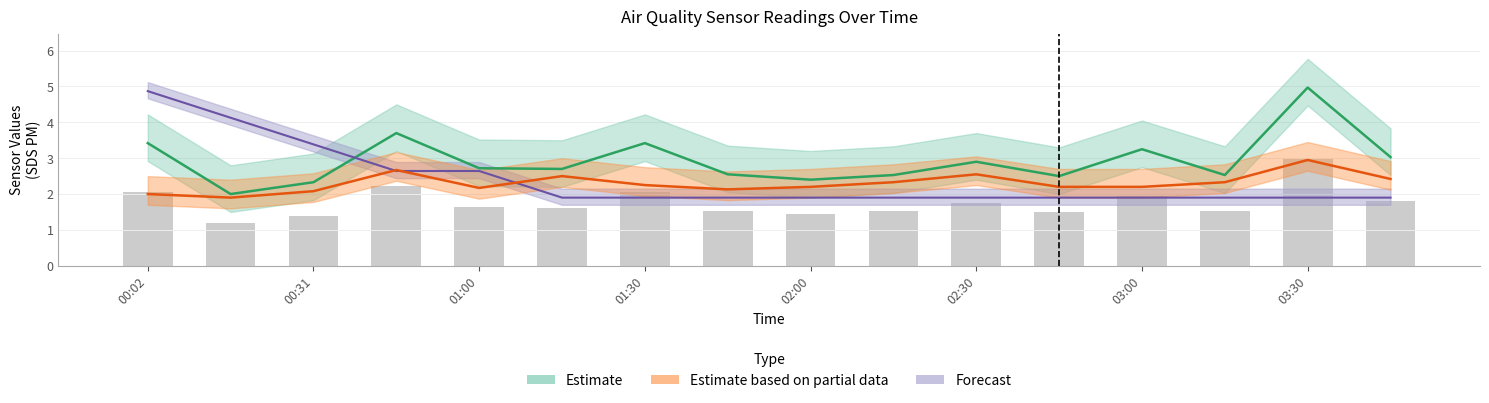

Where is SDS_P1 nearest to the value 3?

03:45